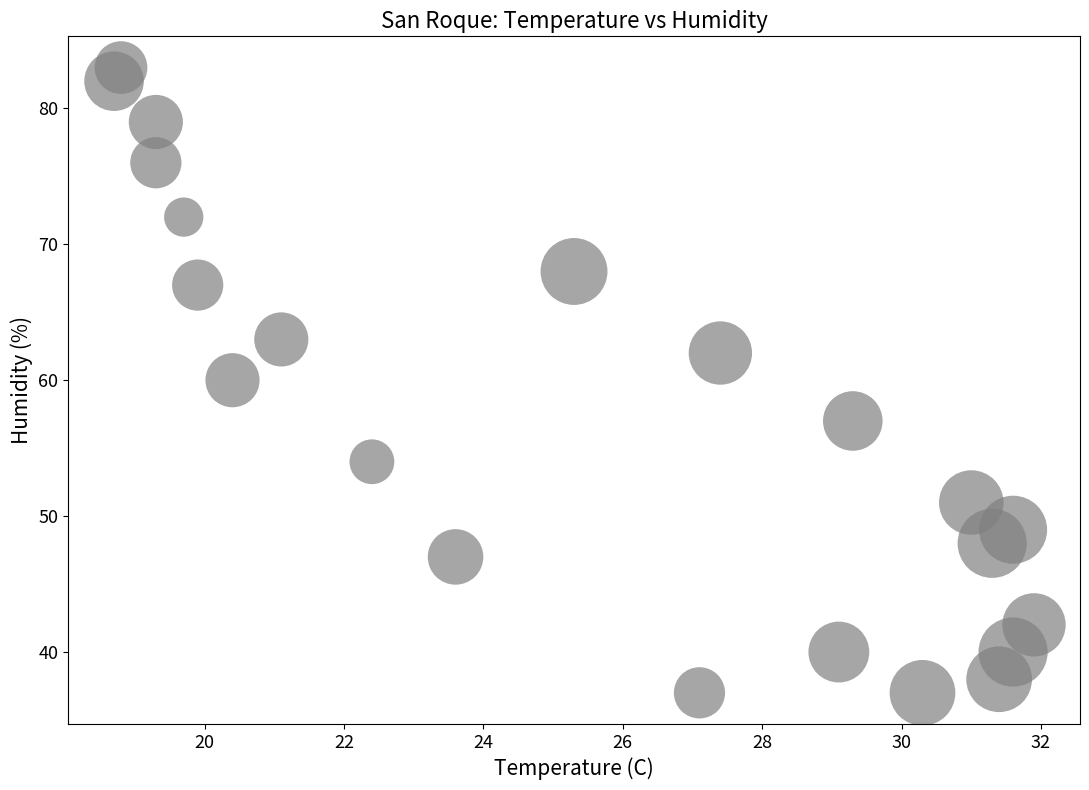

What is the range of Y values (max minus min)?

46